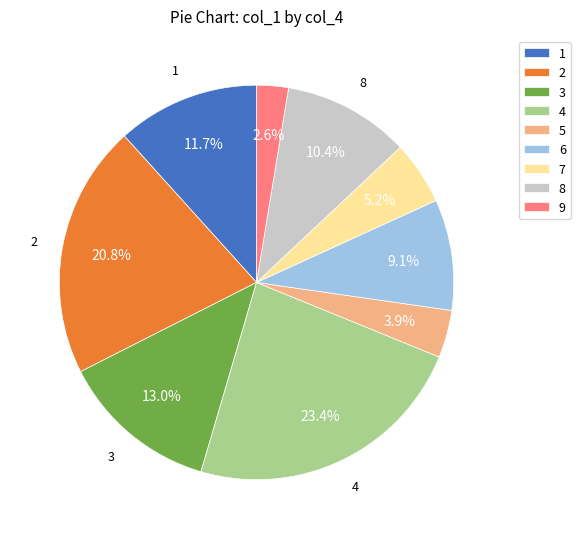

How many segments does this pie chart have?

9